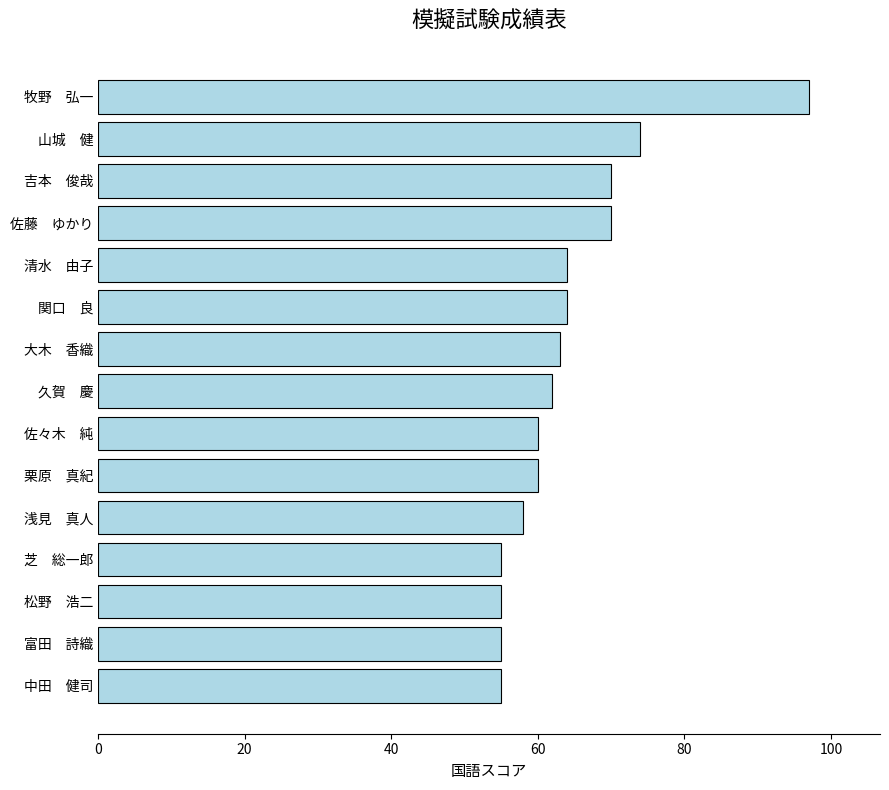

What is the minimum value shown in the chart?

55